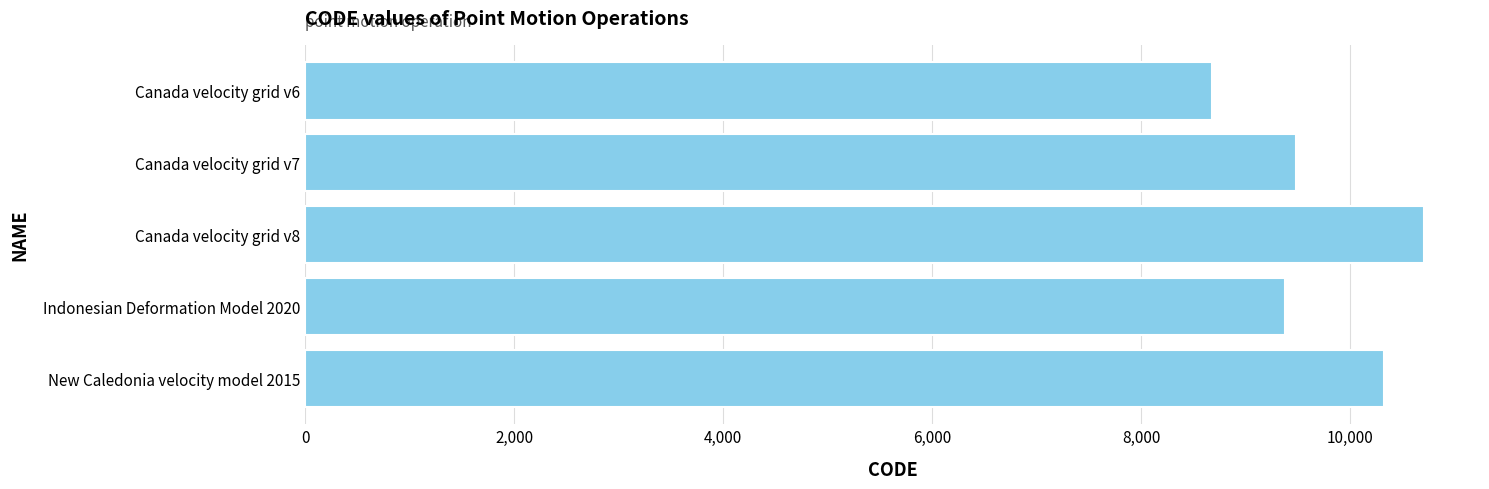

What is the approximate value at Canada velocity grid v8?

10707